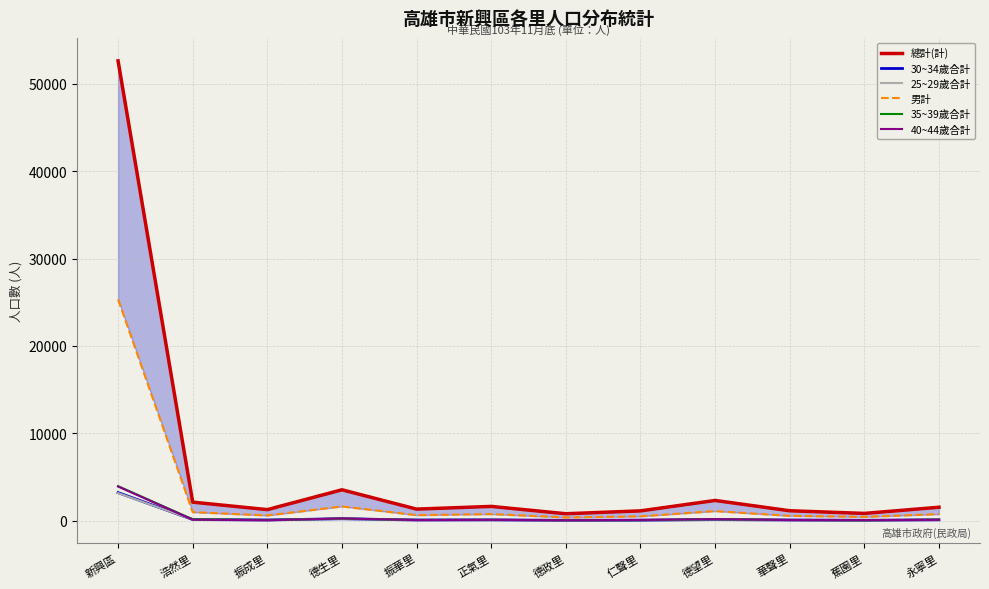

Where is the first local maximum for 男計?

德生里